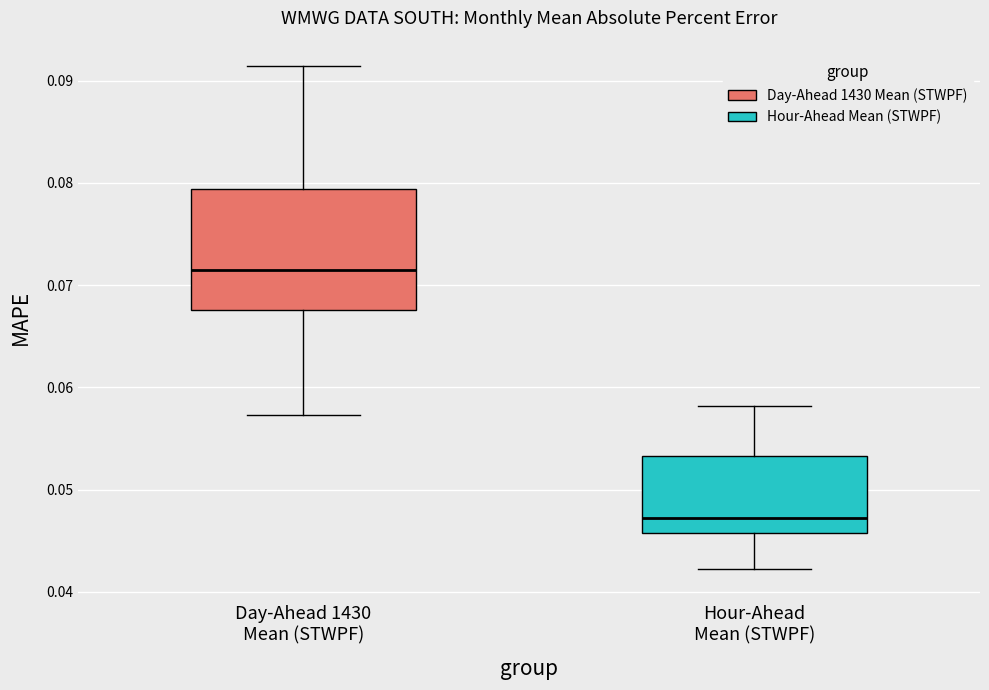

Which box is the tallest, from its lower edge to its upper edge?

Day-Ahead 1430 Mean (STWPF)